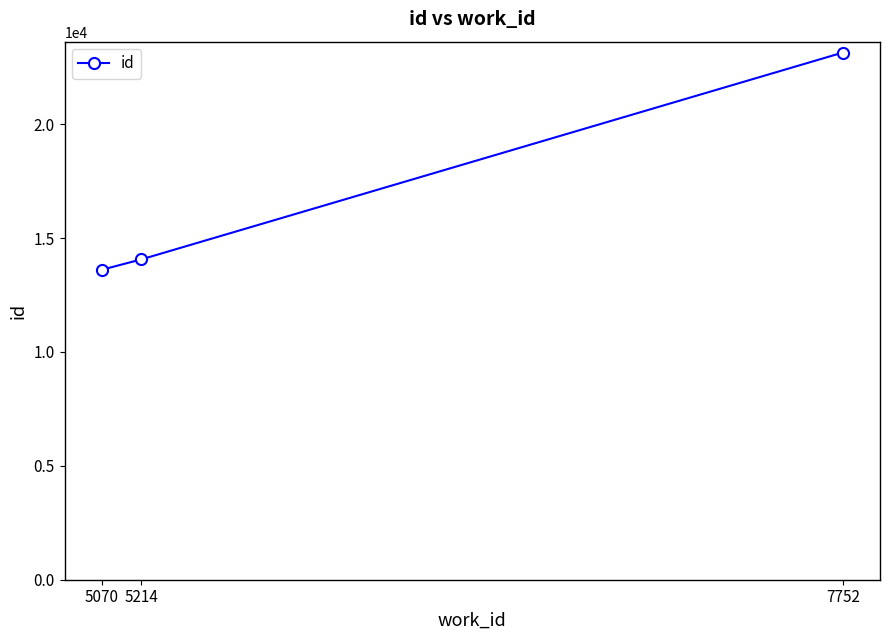

The chart shows a value of 13609 at 5070. True or false?

True